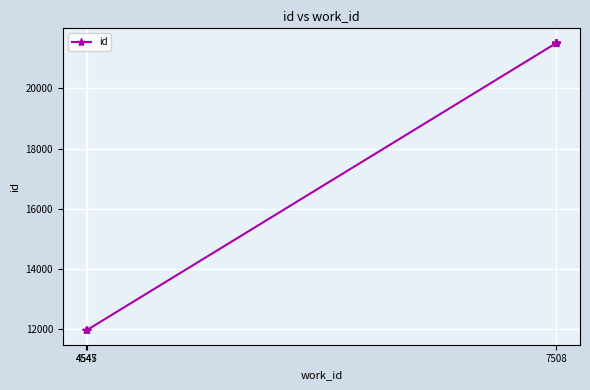

What is the value of the 9th point from the left?

21514